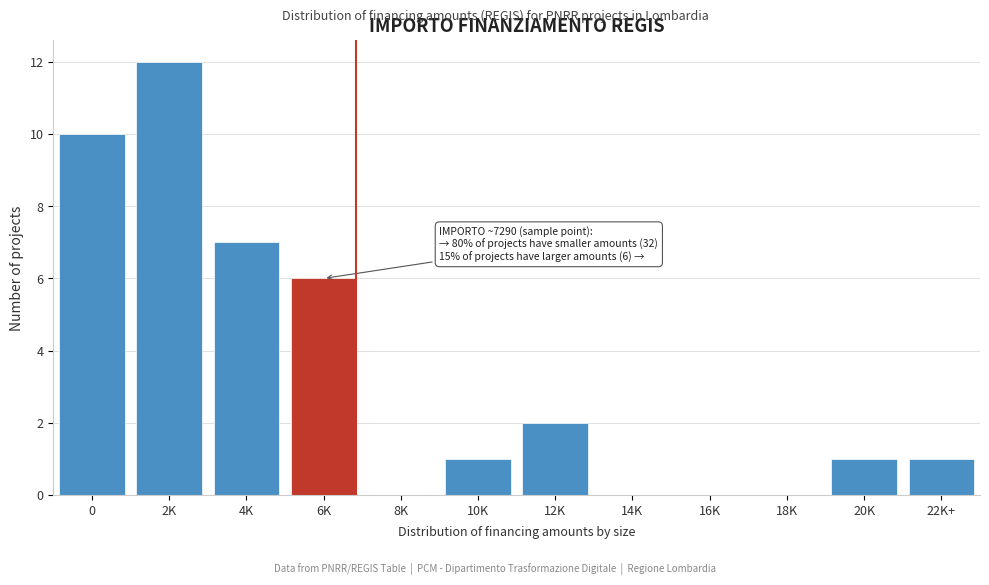

Reading left to right, extract all data points from this chart.

0=10	2K=12	4K=7	6K=6	8K=0	10K=1	12K=2	14K=0	16K=0	18K=0	20K=1	22K+=1